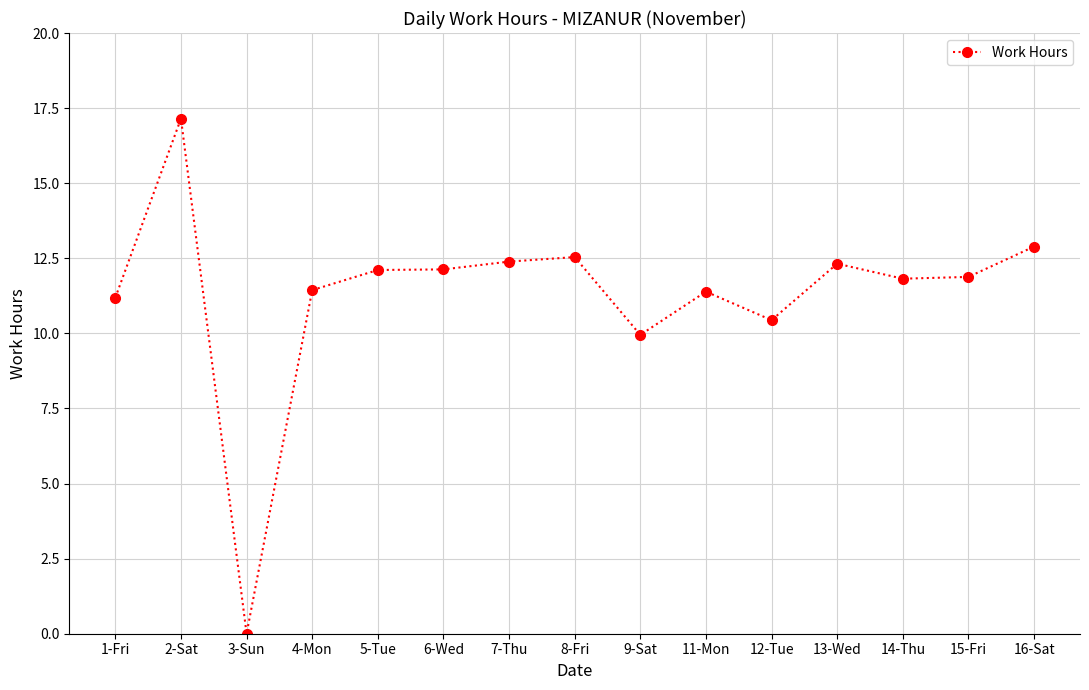

How many lines are shown in the chart?

1